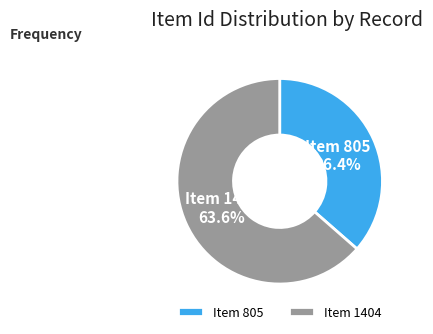

Which category has the biggest portion of the pie?

Item 1404